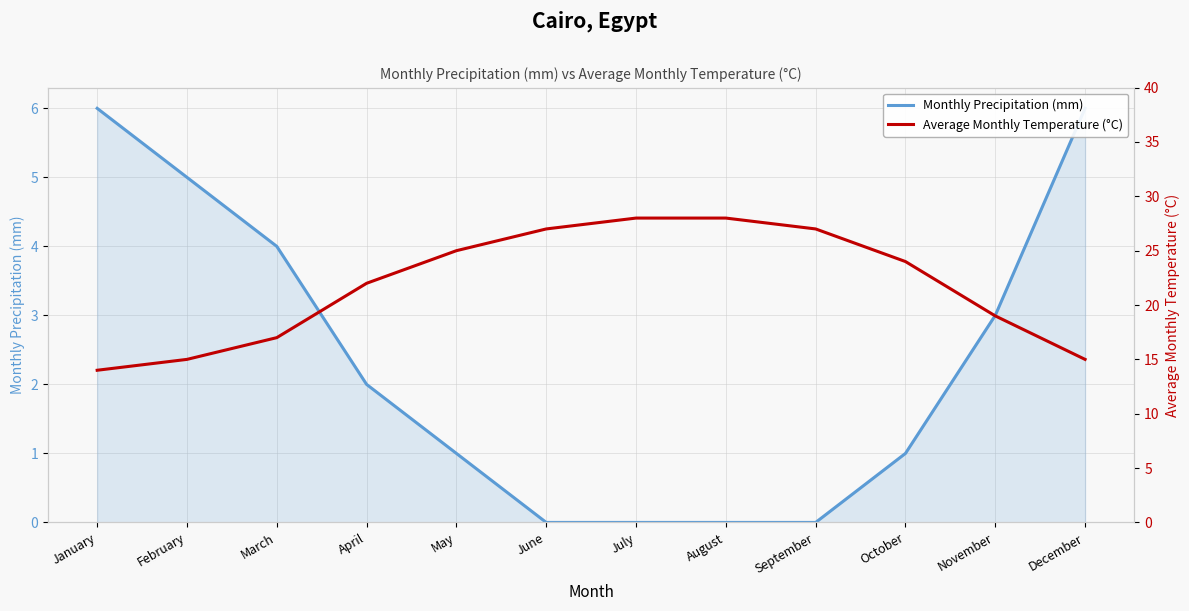

Count the Monthly Precipitation (mm) values in the range 0 to 5.

10